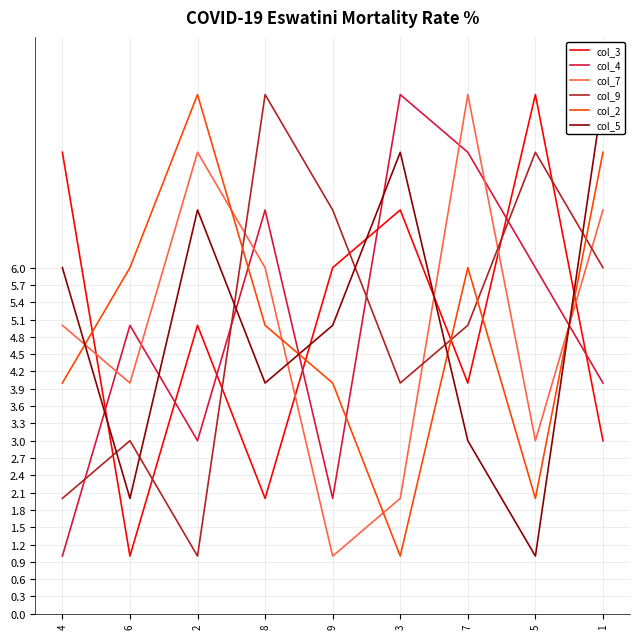

Is it true that col_7 equals 3 at 2?

False